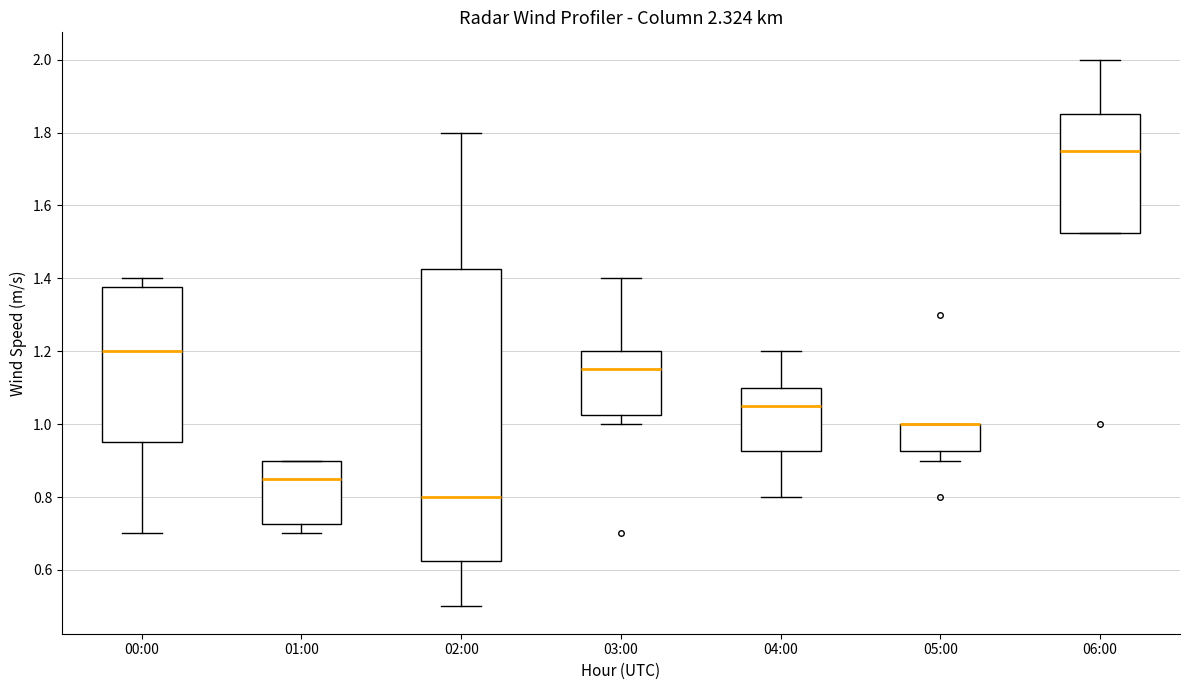

Where does the upper whisker of the box for 04:00 end on the y-axis? The values are not printed on the chart, so give them approximately, as read against the axis.

1.20